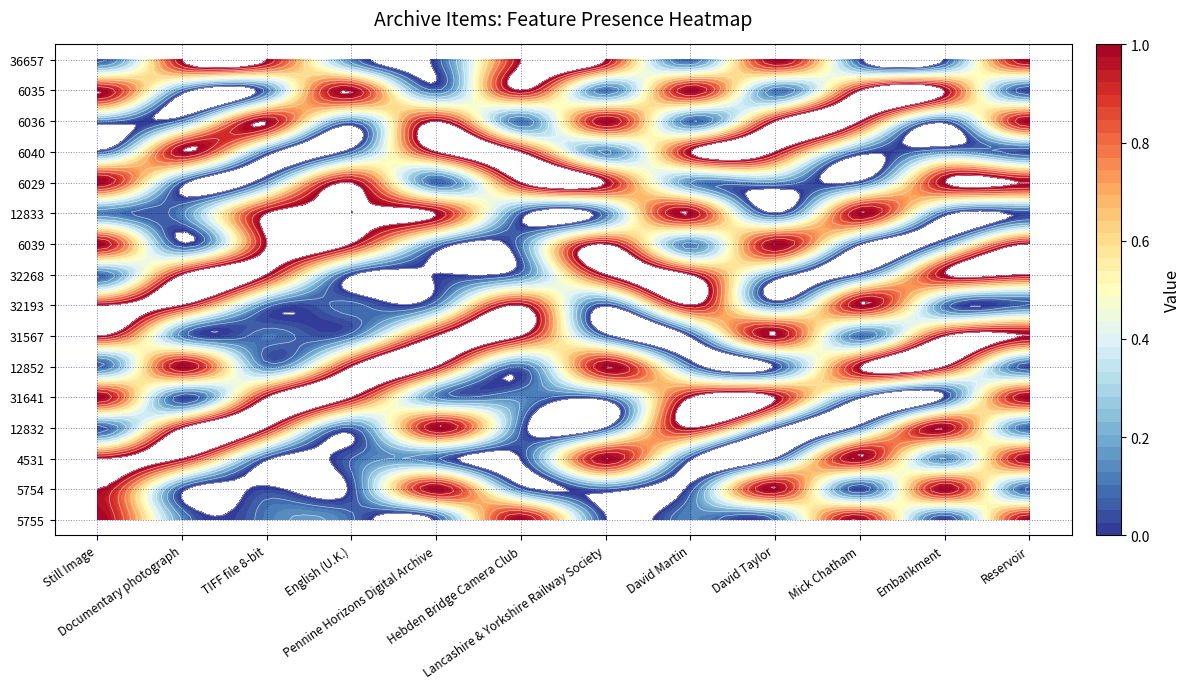

Which series has the largest range (max minus min)?

5755